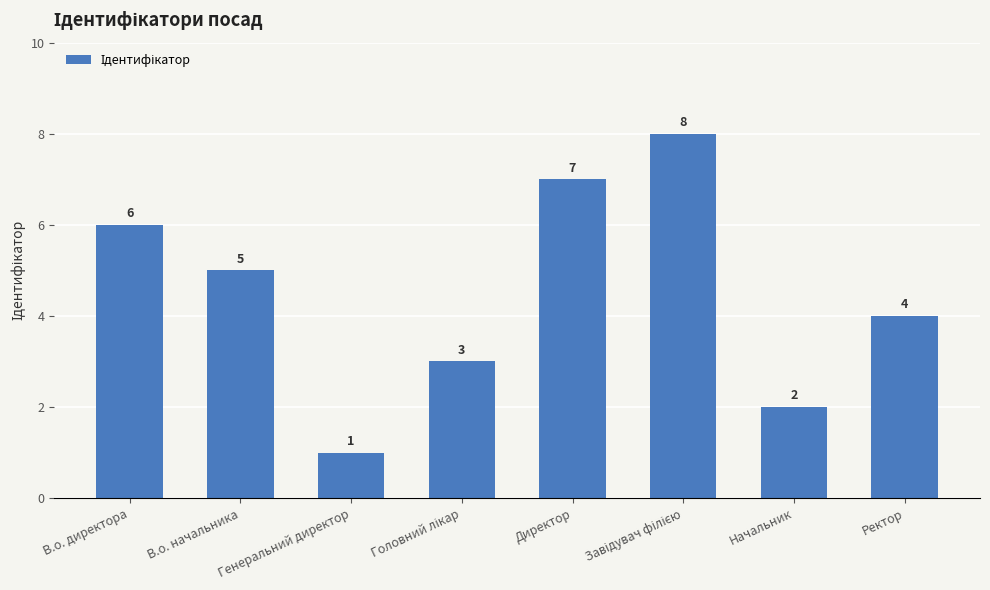

At which label is the value closest to 4?

Ректор